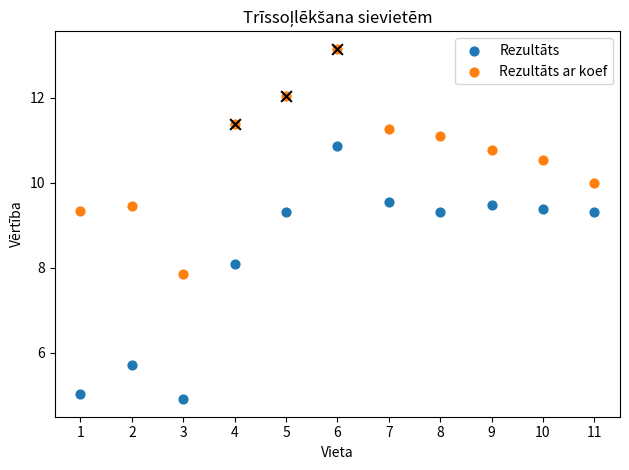

Which series has the largest Y range (max minus min)?

Rezultāts